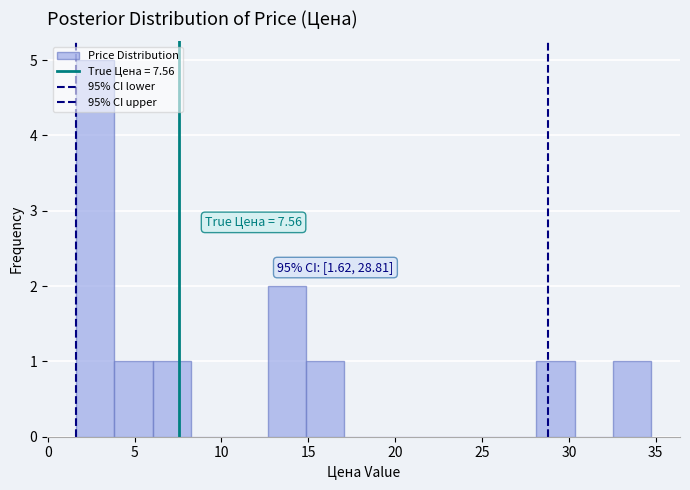

Which range on the x-axis has the tallest bar?

1.5 to 4.0